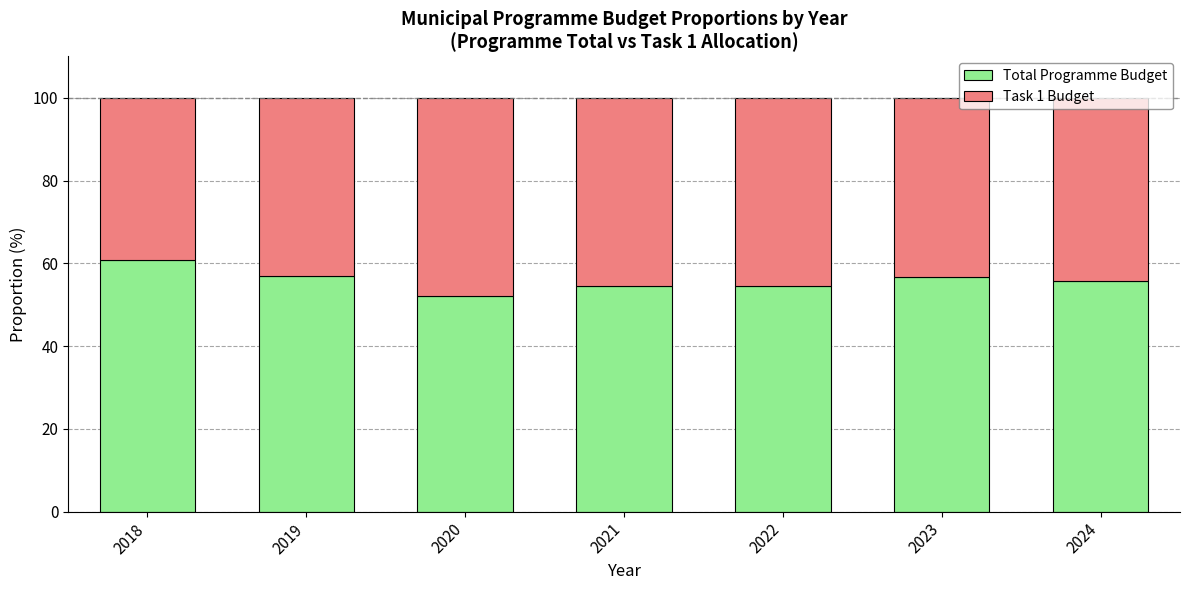

What is the sum of the Total Programme Budget values at 2020 and 2018?

113.0